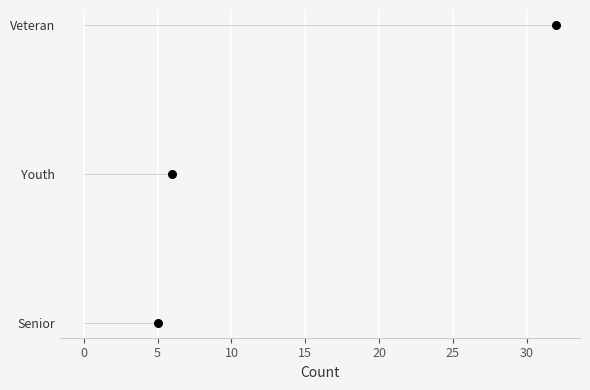

What is the change in value from 0 to 5?

+1